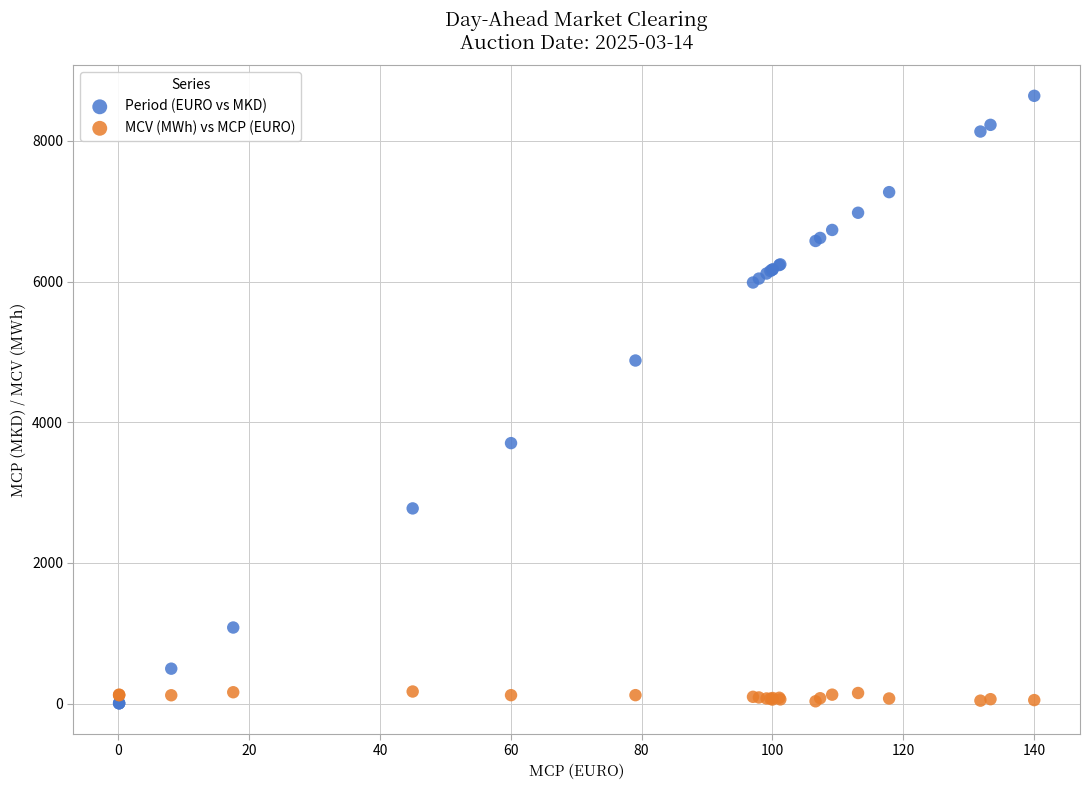

Which series contains the highest Y value?

Period (EURO vs MKD)